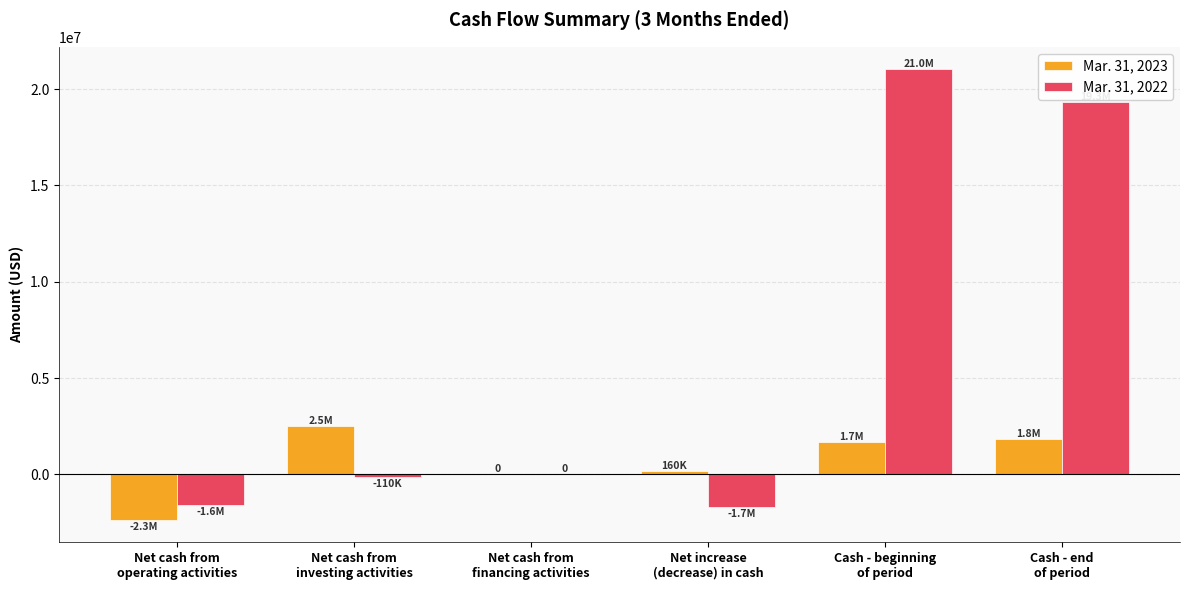

Reading left to right, extract all data points from this chart.

Mar. 31, 2023: -2348740	2508632	0	159892	1676577	1836469
Mar. 31, 2022: -1594634	-109573	0	-1704207	21026727	19322520